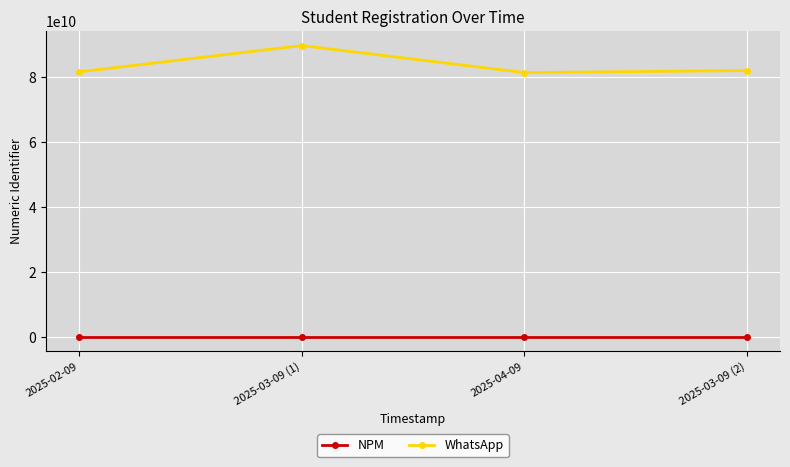

True or false: WhatsApp has more than 0 points higher than both neighbors.

True